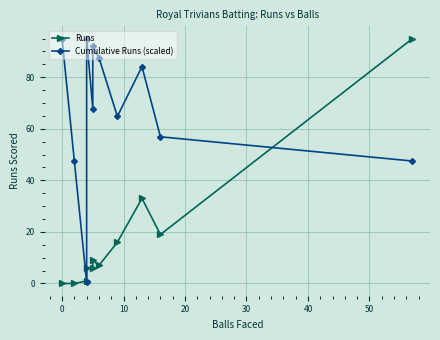

Which series has the largest total across all categories?

Cumulative Runs (scaled)